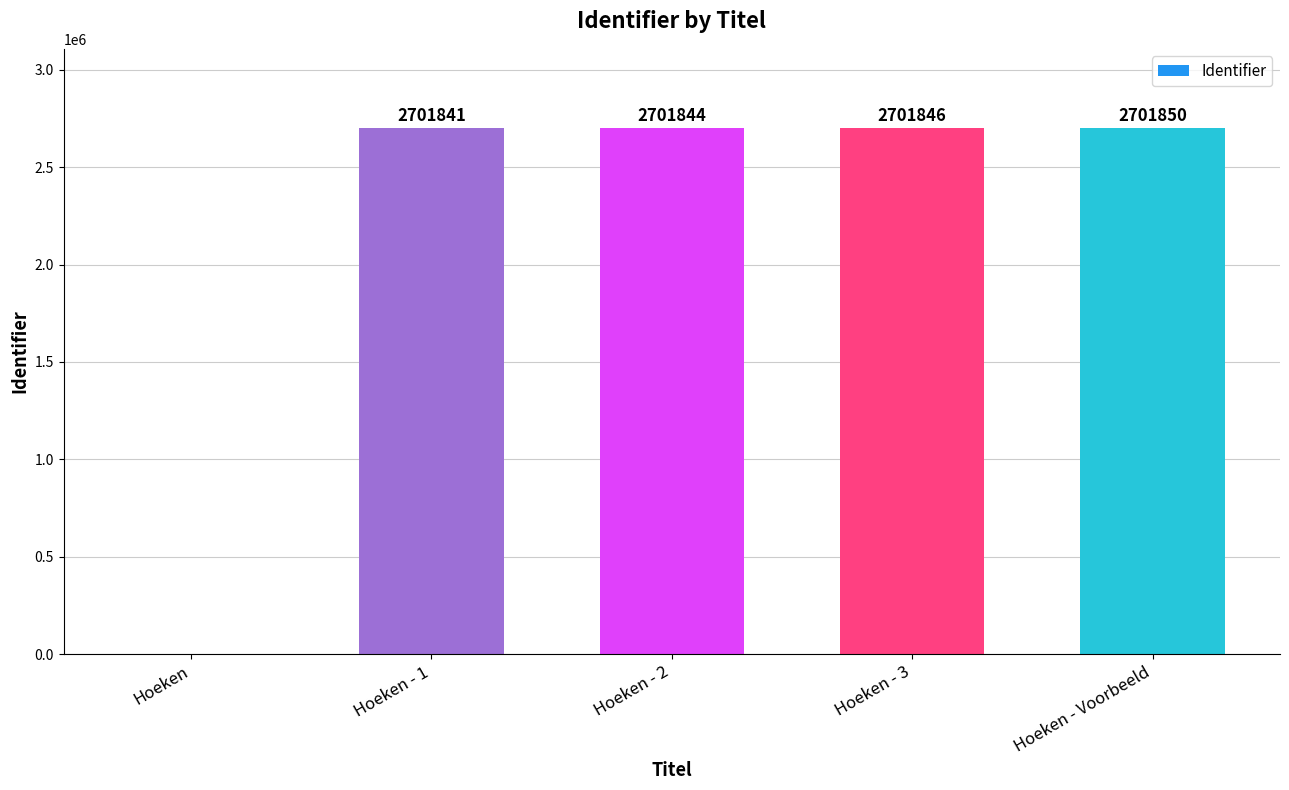

Reading right to left, list all the values displayed in this chart.

2701850	2701846	2701844	2701841	0